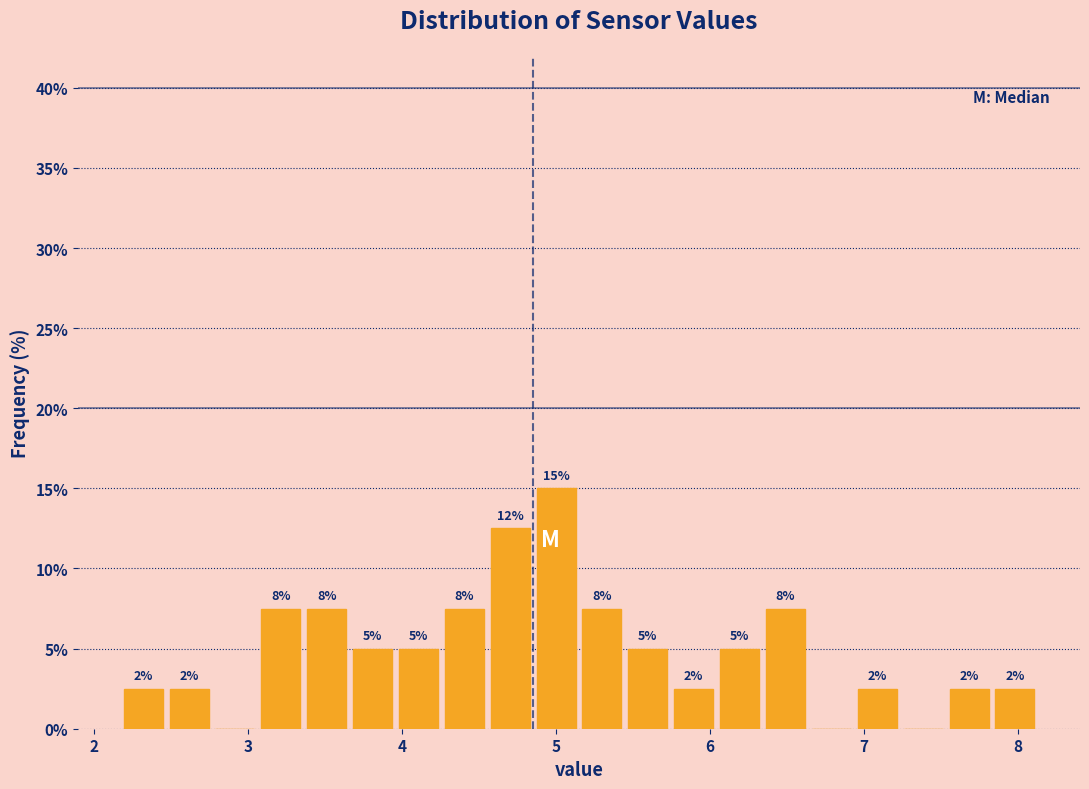

Read against the x-axis, roughly where is the centre of the tallest bar?

5.0